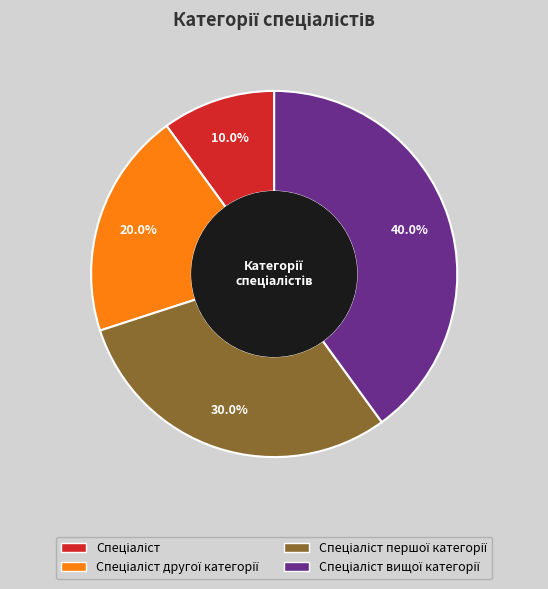

Is there any slice that represents more than half of the pie?

No